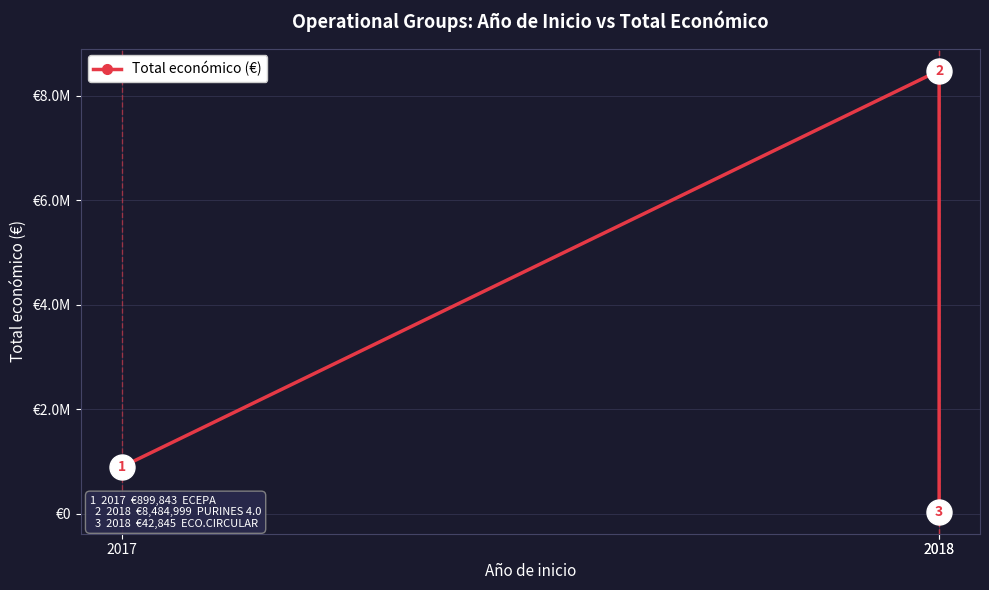

What is the average value?

3142562